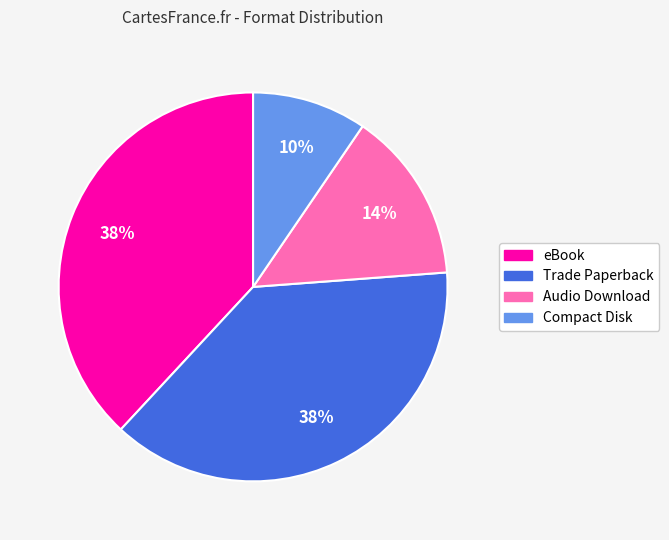

To the nearest percent, what is the average slice percentage?

25%